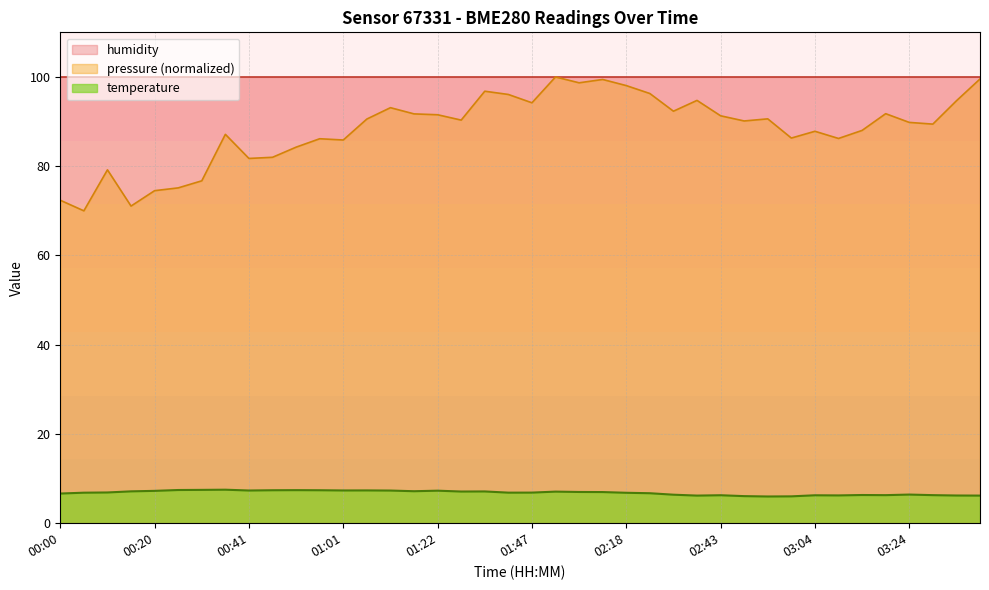

Rank the categories by value from highest to lowest.

00:36, 00:31, 00:26, 00:51, 00:46, 00:56, 01:06, 01:01, 00:41, 01:11, 01:22, 00:20, 01:16, 00:15, 01:37, 01:32, 01:57, 02:07, 02:12, 00:10, 01:47, 01:42, 00:05, 02:18, 02:23, 00:00, 03:24, 02:33, 03:14, 03:19, 03:29, 02:43, 03:04, 03:09, 03:34, 02:38, 03:39, 02:49, 02:59, 02:54